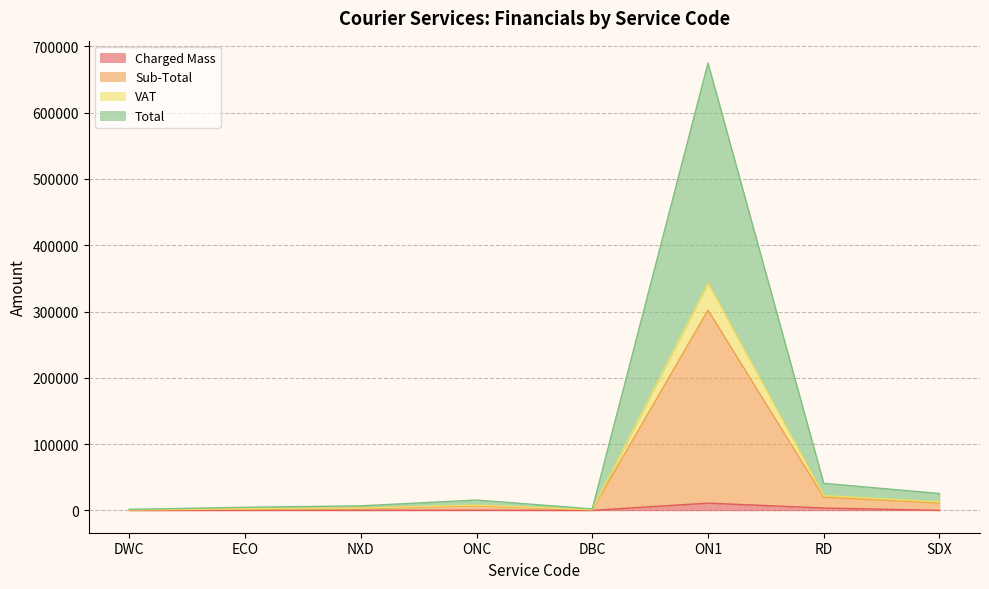

At which label does Charged Mass first exceed 158?

NXD